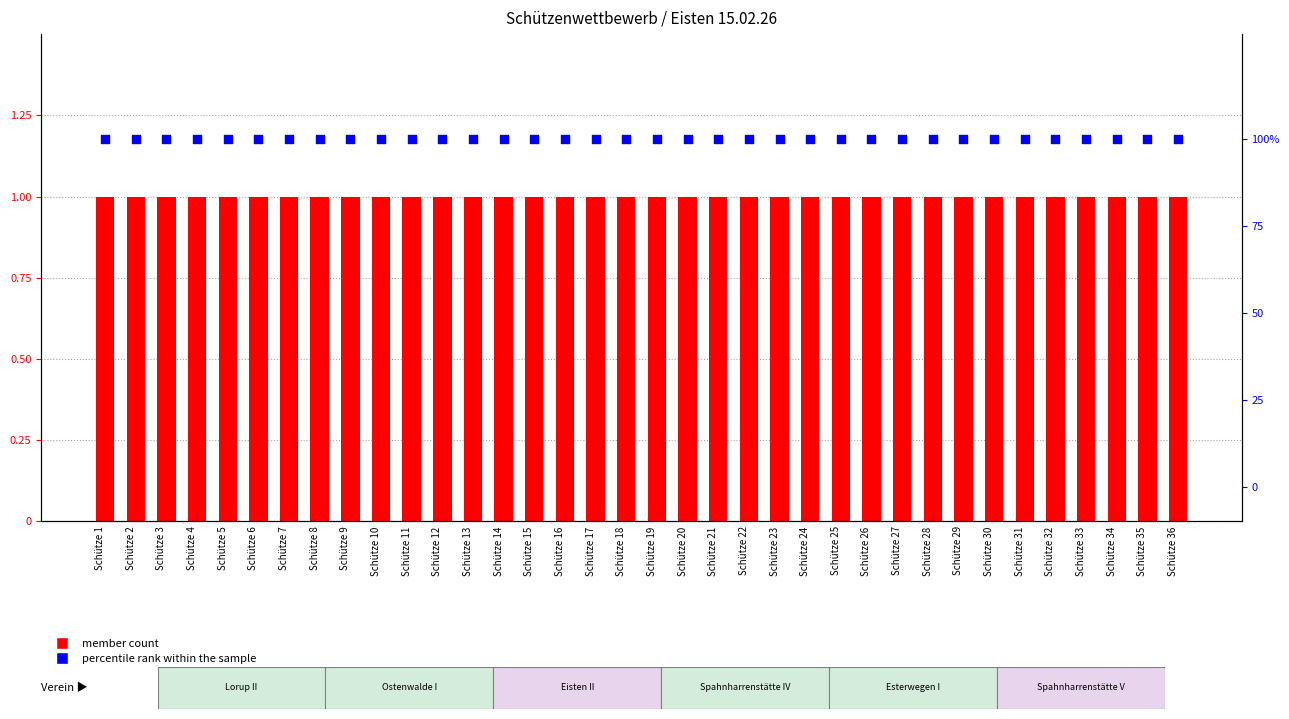

Which series contains the highest Y value?

percentile rank within the sample